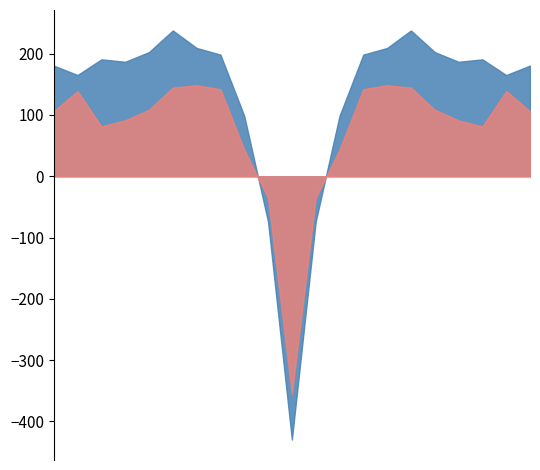

What is the smallest value displayed?

-429.4